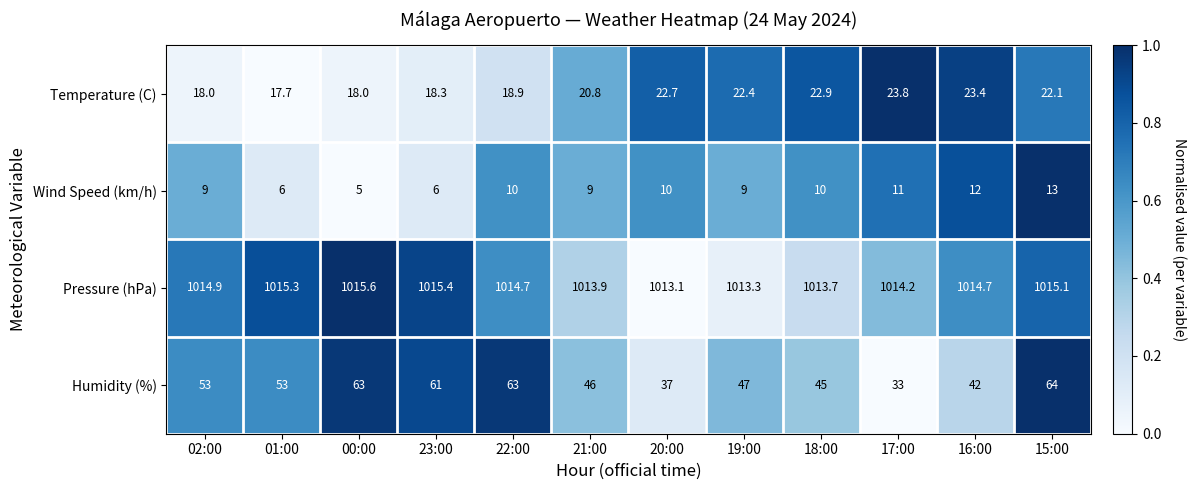

Is it true that Temperature (C) equals 17.7 at 01:00?

True